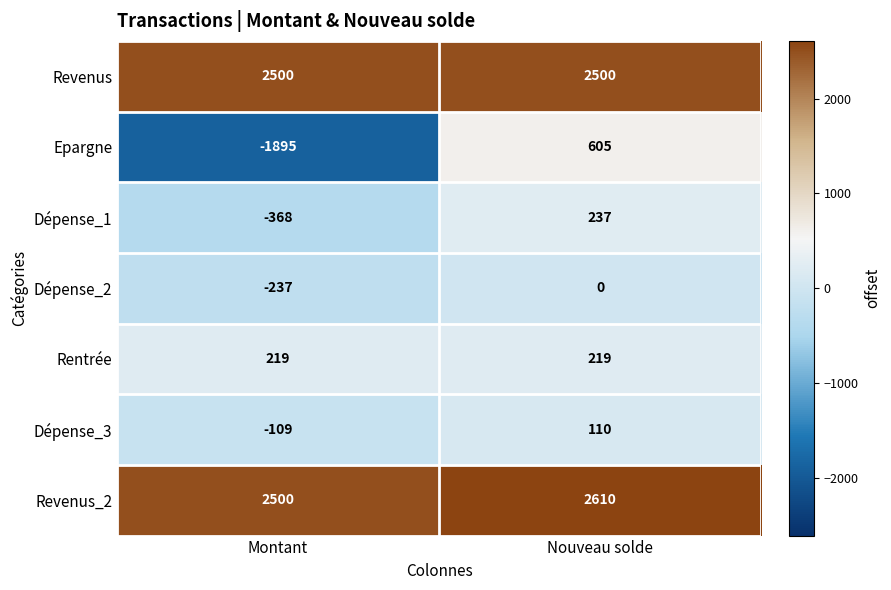

What is the minimum value shown in the chart?

-1895